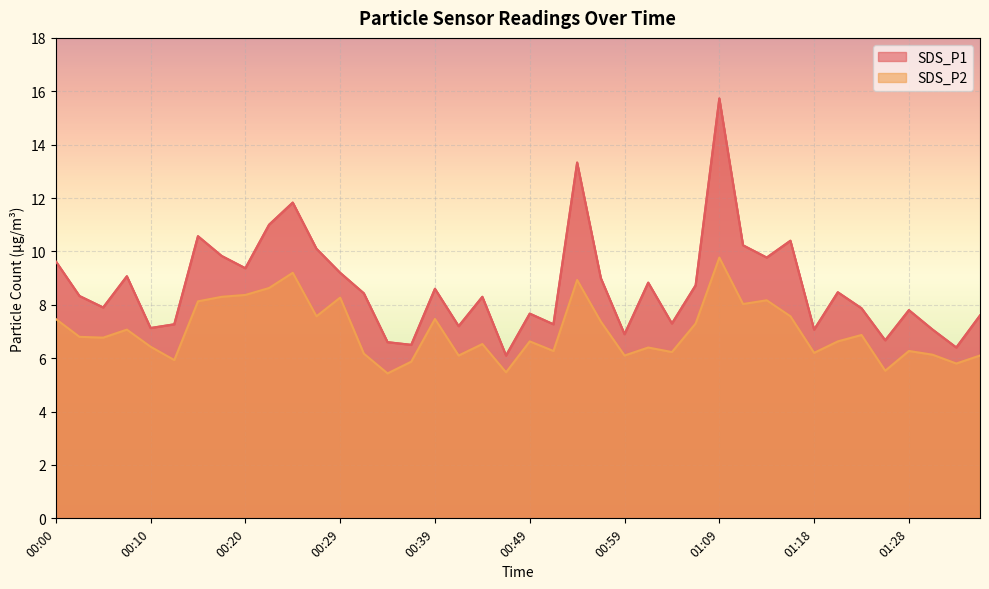

The value of SDS_P2 at 01:18 is 4.0. True or false?

False